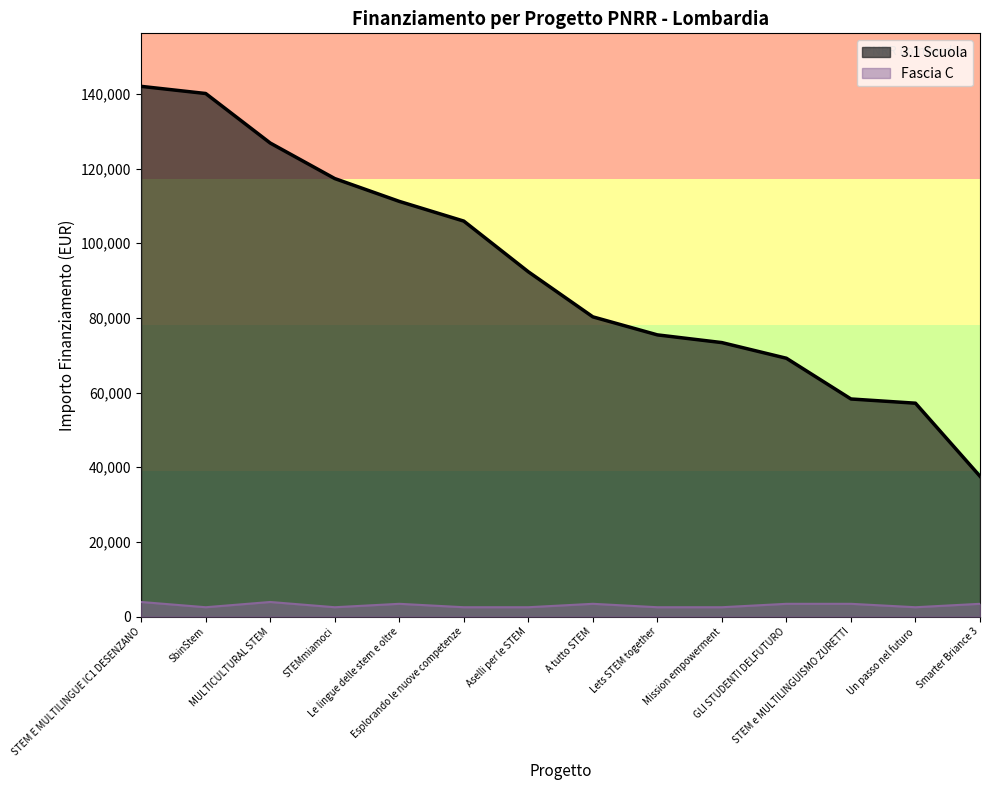

Reading left to right, what are all the values shown in this chart?

3.1 Scuola: Lets STEM together=75442.6	Esplorando le nuove competenze=105915.0	Aselli per le STEM=92341.9	A tutto STEM=80270.1	STEMmiamoci=117311.1	Mission empowerment=73375.7	Le lingue delle stem e oltre=111198.7	STEM E MULTILINGUE IC1 DESENZANO=142004.3	GLI STUDENTI DELFUTURO=69180.1	STEM e MULTILINGUISMO ZURETTI=58273.5	Smarter Briance 3=37577.6	MULTICULTURAL STEM=126823.9	Un passo nel futuro=57143.9	SbinStem=140087.5
Fascia C: Lets STEM together=2498.0	Esplorando le nuove competenze=2498.0	Aselli per le STEM=2498.0	A tutto STEM=3413.0	STEMmiamoci=2498.0	Mission empowerment=2498.0	Le lingue delle stem e oltre=3413.0	STEM E MULTILINGUE IC1 DESENZANO=3903.0	GLI STUDENTI DELFUTURO=3413.0	STEM e MULTILINGUISMO ZURETTI=3413.0	Smarter Briance 3=3413.0	MULTICULTURAL STEM=3903.0	Un passo nel futuro=2498.0	SbinStem=2498.0